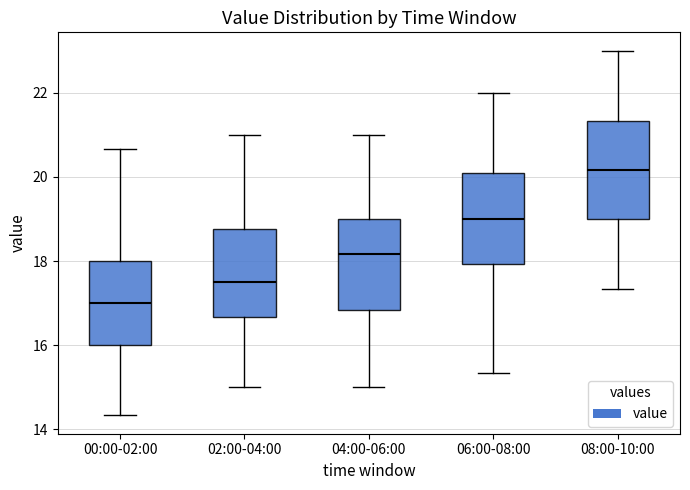

Reading left to right, read every box against the y-axis: the position of its median line, the range the box covers, and the ends of its whiskers. The values are not printed on the chart, so give them approximately, as read against the axis.

00:00-02:00: median 17.0, box 16.0 to 18.0, whiskers 14.4 to 20.6
02:00-04:00: median 17.6, box 16.6 to 18.8, whiskers 15.0 to 21.0
04:00-06:00: median 18.2, box 16.8 to 19.0, whiskers 15.0 to 21.0
06:00-08:00: median 19.0, box 18.0 to 20.0, whiskers 15.4 to 22.0
08:00-10:00: median 20.2, box 19.0 to 21.4, whiskers 17.4 to 23.0